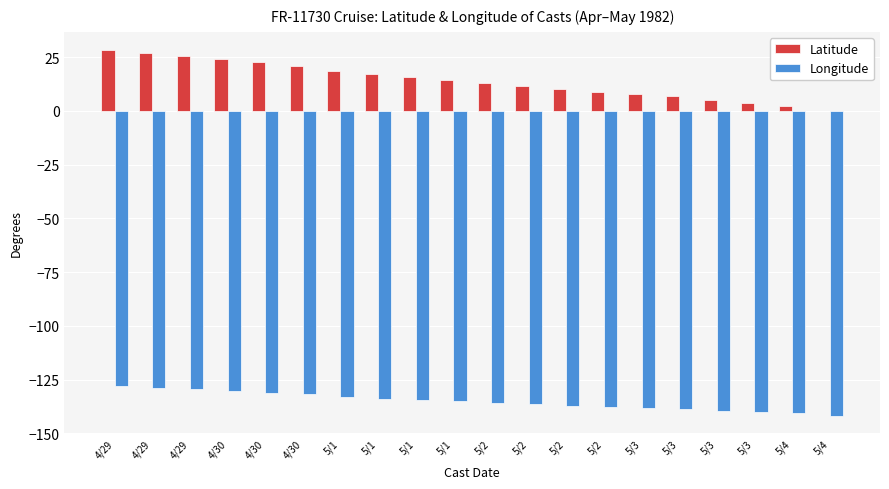

At which category does the chart reach its minimum across all series?

5/4